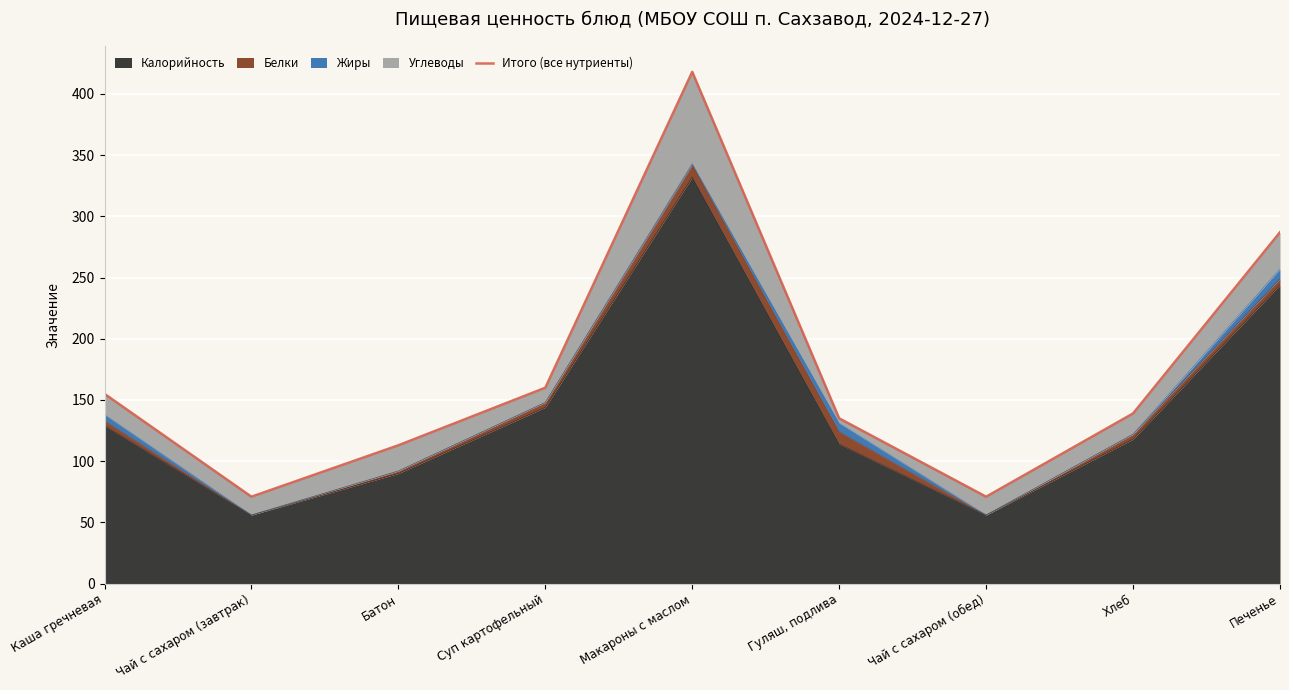

Where is the first local minimum?

Чай с сахаром (завтрак)